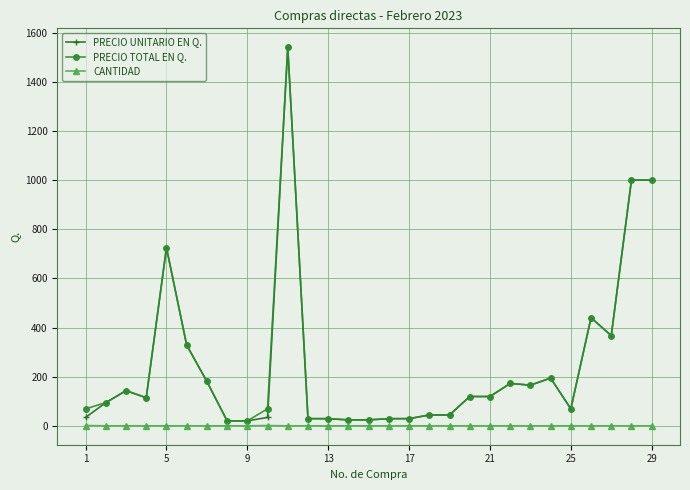

What is the maximum value shown in the chart?

1540.0